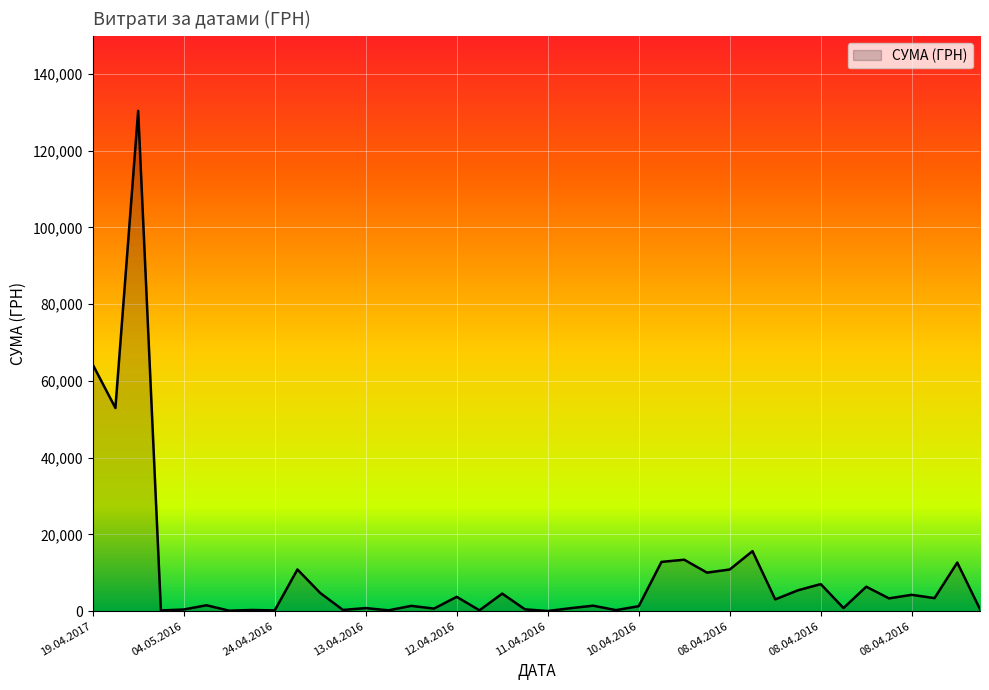

What is the greatest value displayed?

130379.7